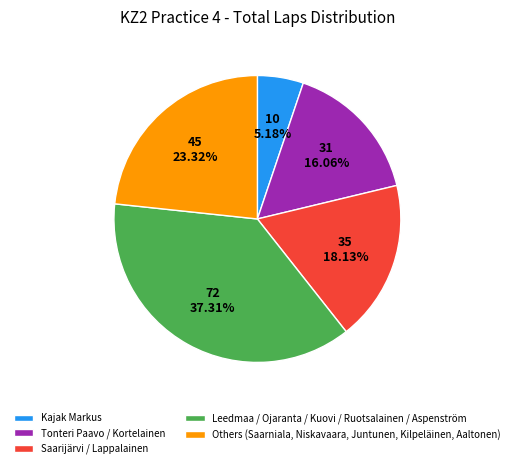

Rank the categories by value from highest to lowest.

Leedmaa / Ojaranta / Kuovi / Ruotsalainen / Aspenström, Others (Saarniala, Niskavaara, Juntunen, Kilpeläinen, Aaltonen), Saarijärvi / Lappalainen, Tonteri Paavo / Kortelainen, Kajak Markus